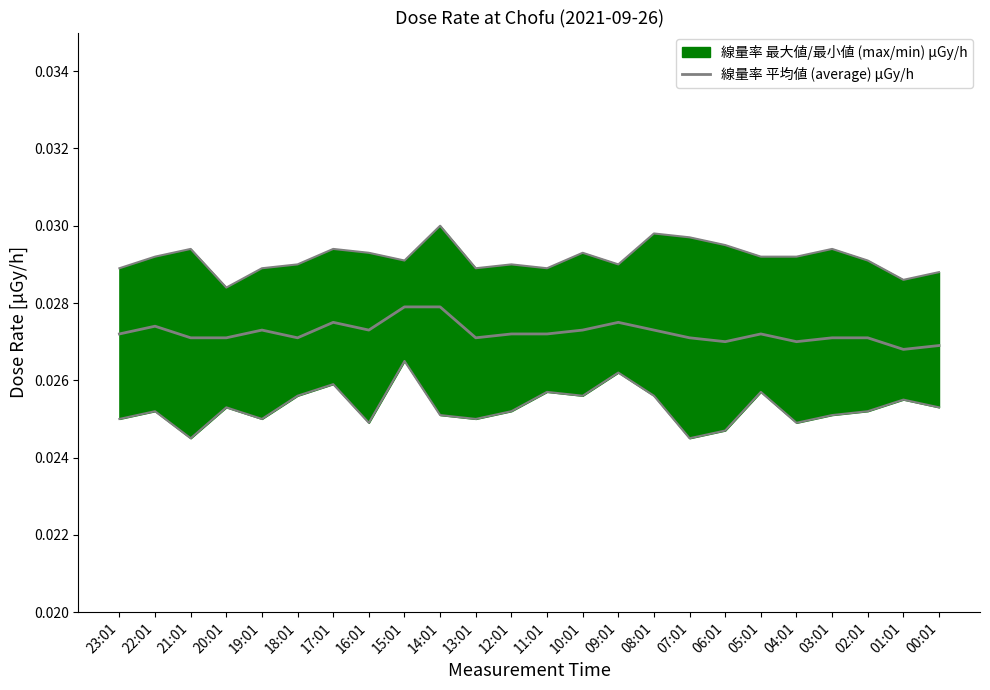

Where is the first local maximum?

22:01